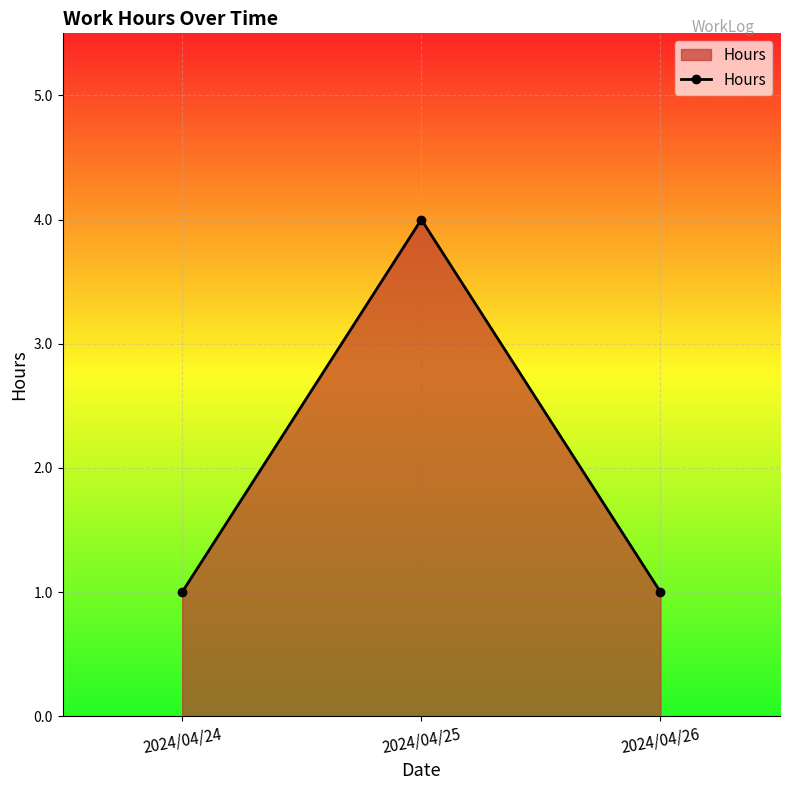

Is it true that the value at 2024/04/26 is 1?

True